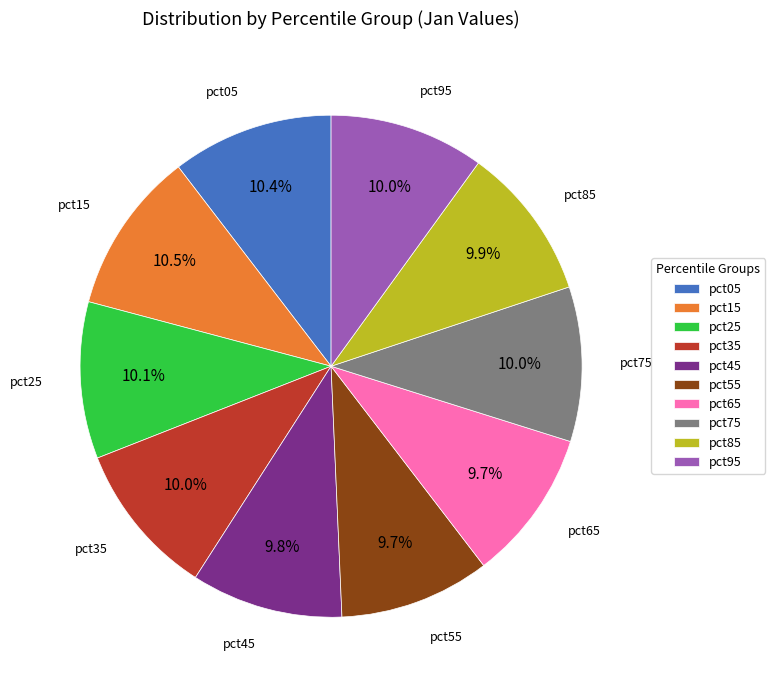

How much of the chart is everything except pct95?

90.0%